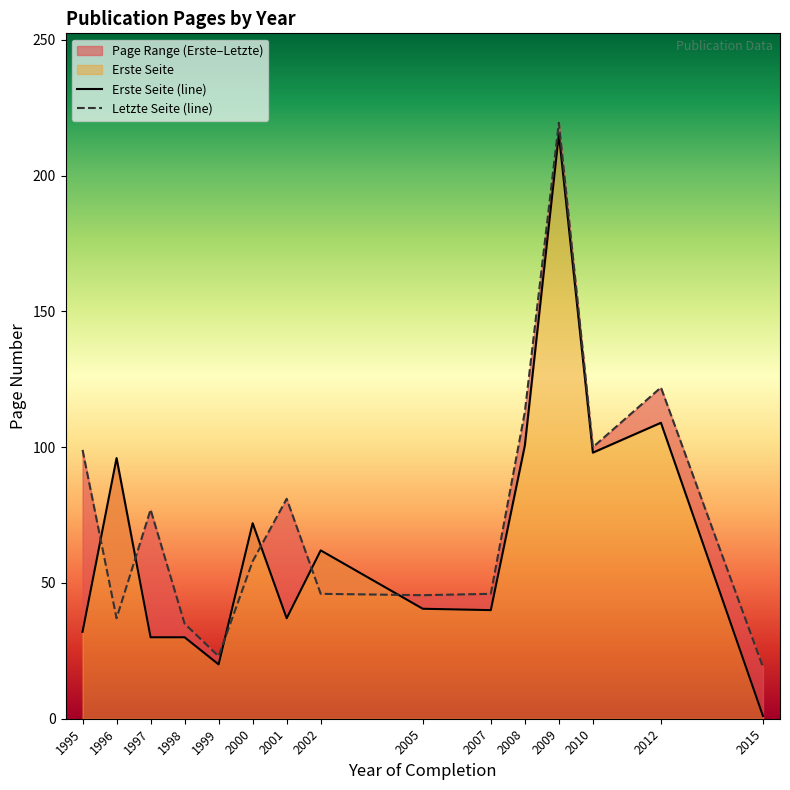

How many interior local peaks does the Erste Seite (line) series have?

5